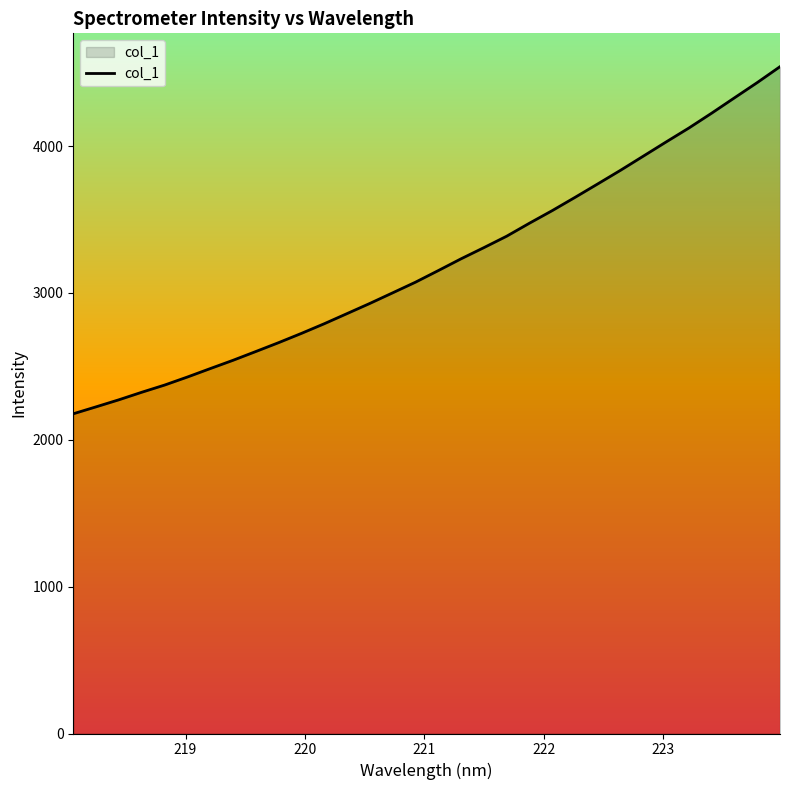

Reading right to left, what are all the values shown in this chart?

4541.1	4432.8	4329.0	4224.7	4123.5	4028.6	3932.1	3835.8	3743.0	3651.0	3560.9	3475.2	3386.6	3308.7	3232.7	3152.5	3073.5	3001.0	2928.9	2859.6	2790.6	2724.9	2661.8	2601.4	2541.6	2485.0	2427.6	2372.8	2323.9	2272.7	2224.7	2177.3